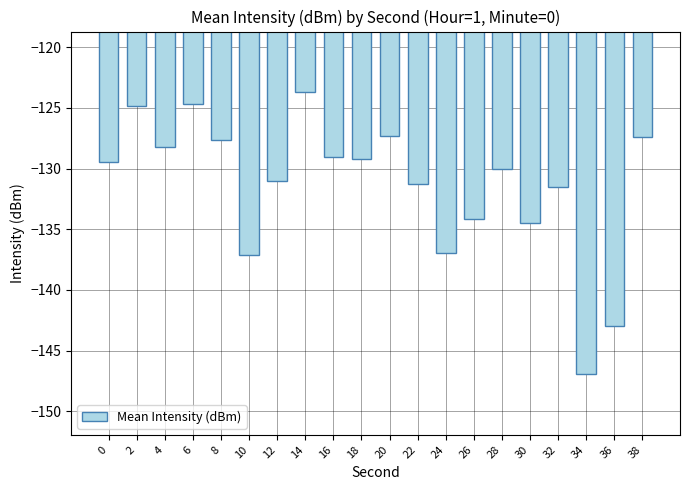

What is the smallest value displayed?

-146.9